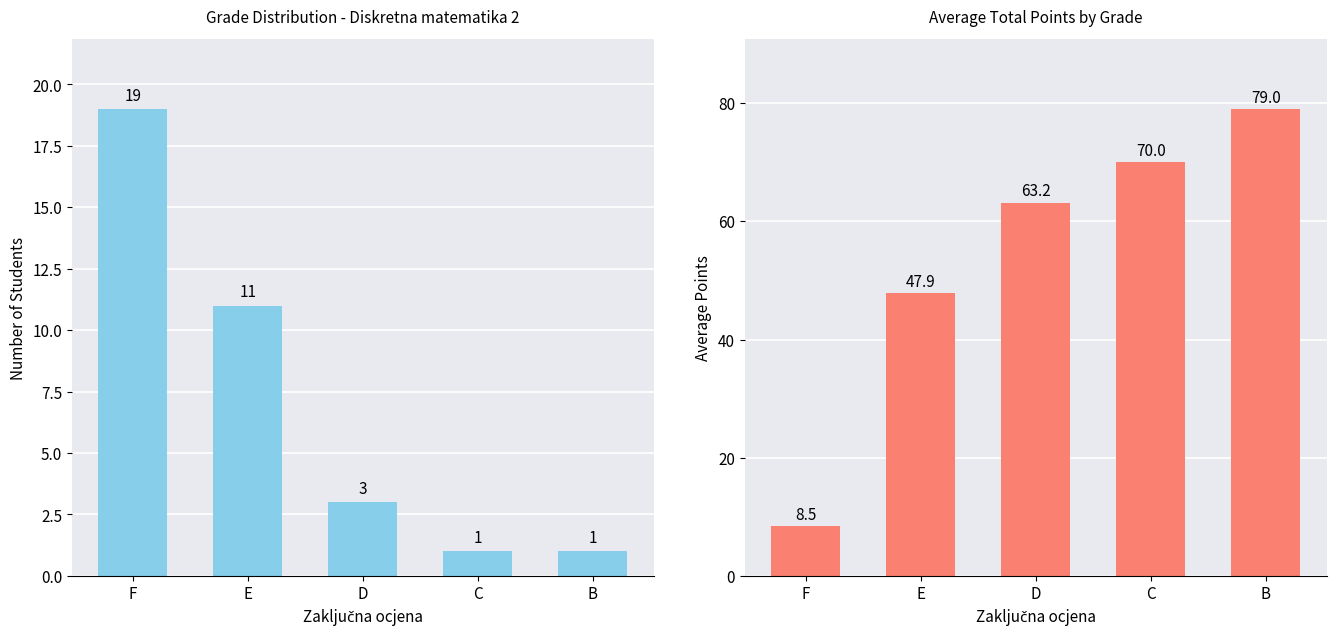

Are the bars grouped side by side (vs. stacked)?

Yes